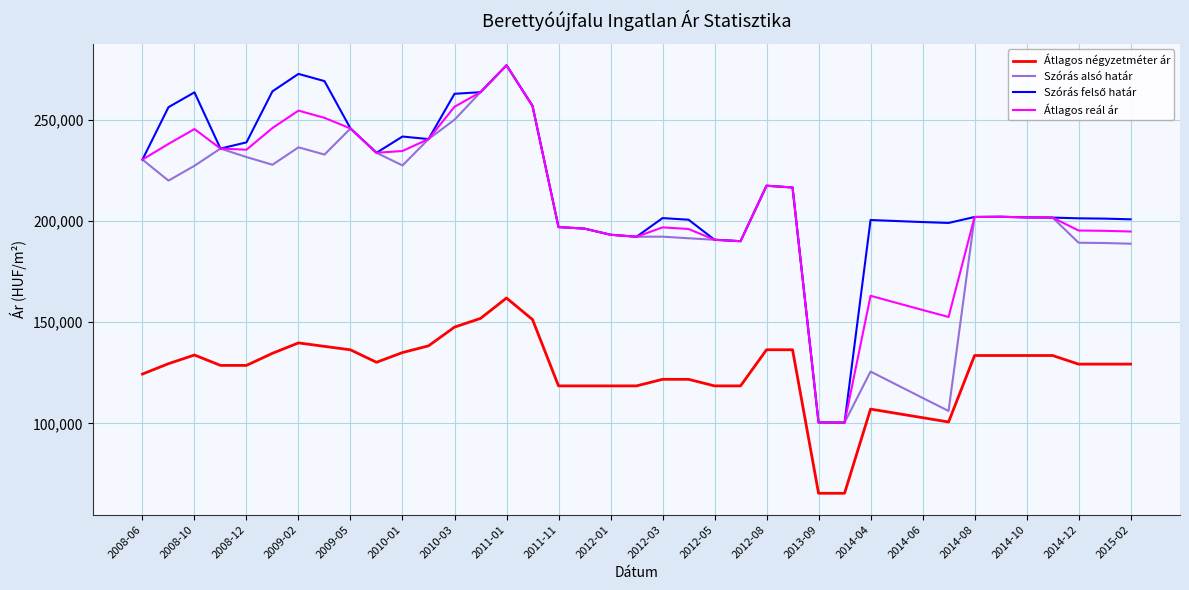

What is the minimum value shown in the chart?

65500